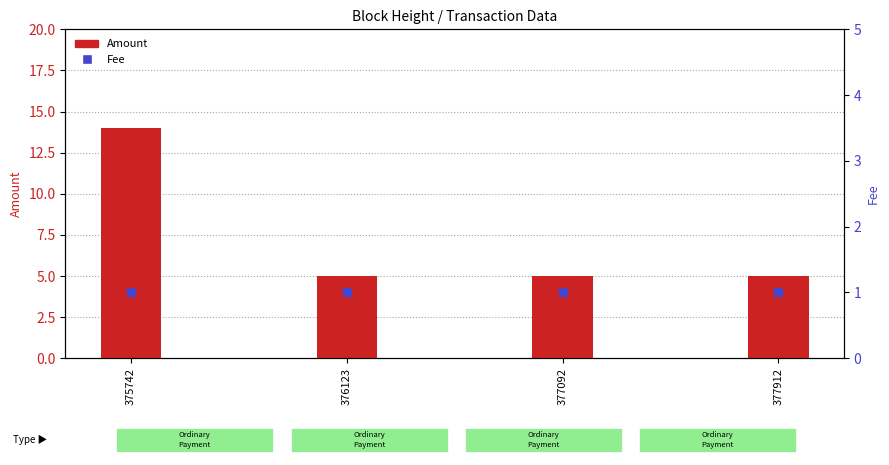

What are all the series names shown in the legend?

Amount, Fee